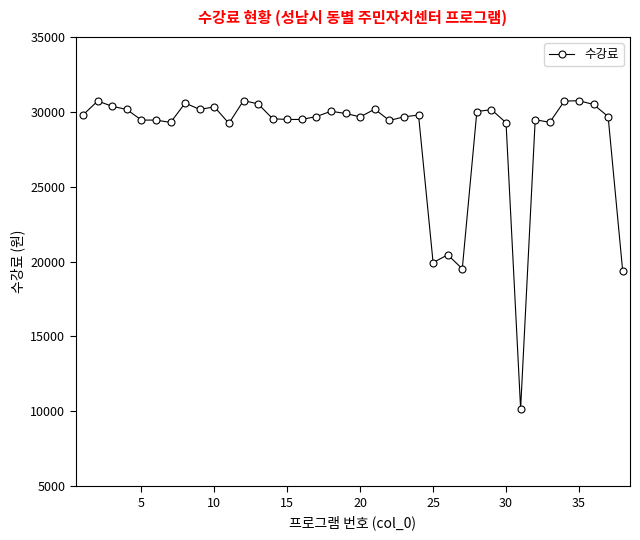

What is the maximum value shown in the chart?

30751.9